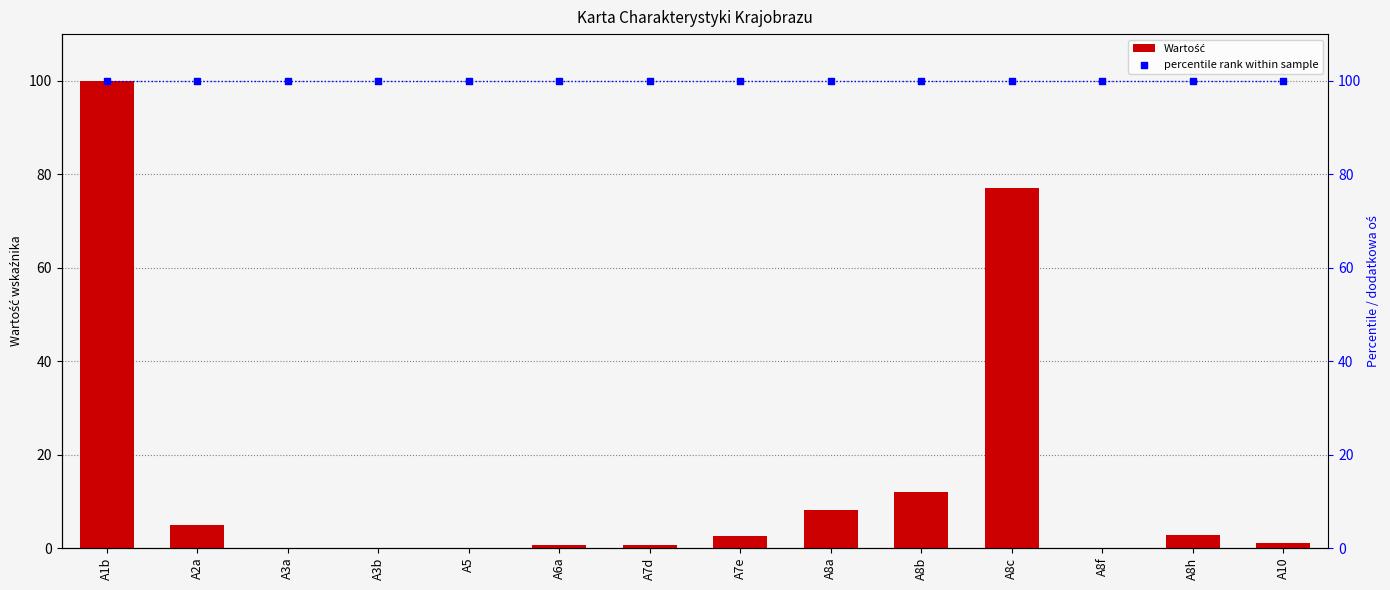

At how many categories does at least one series exceed 87?

14